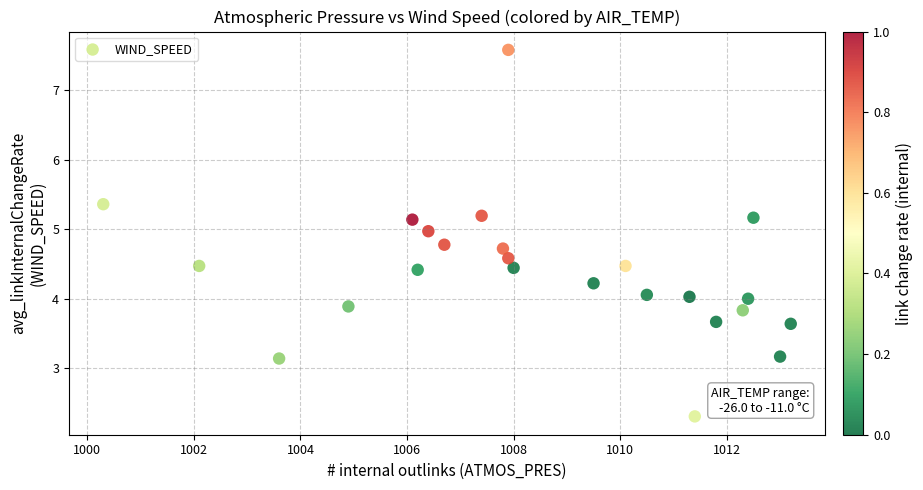

What is the range of X values (max minus min)?

12.9